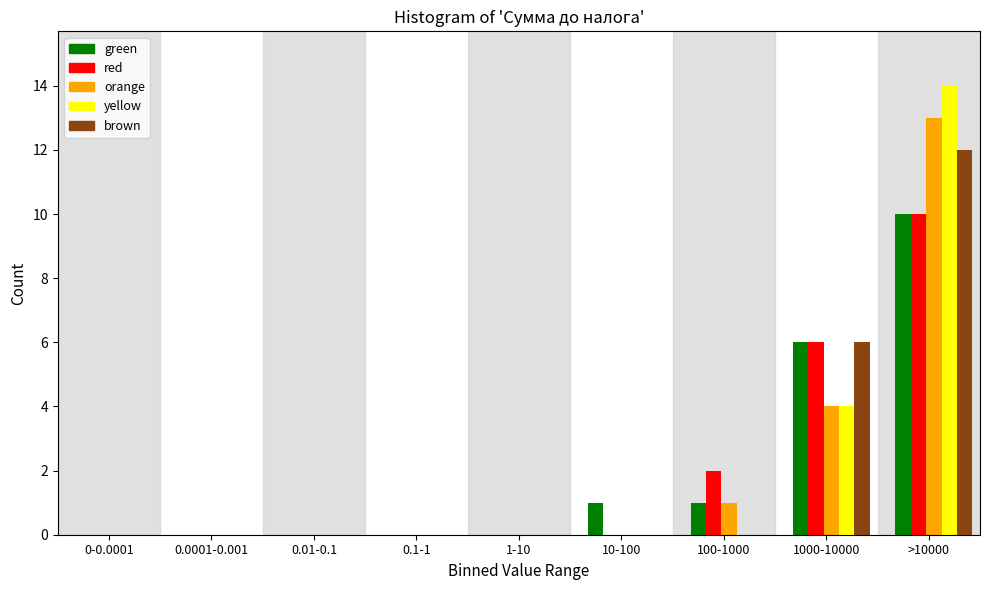

What is the highest value of the green series?

10